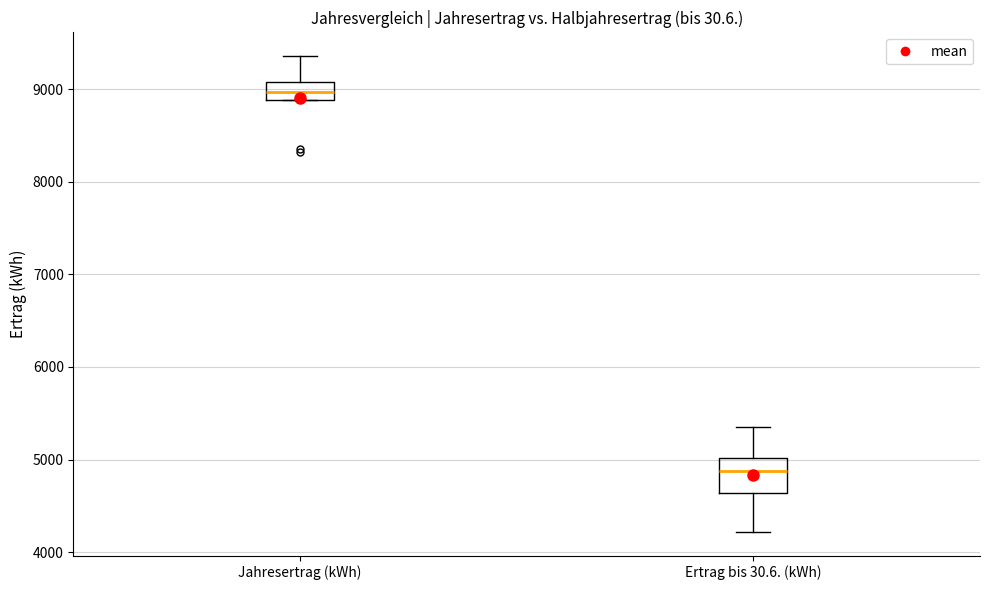

Reading left to right, transcribe this box plot: for each box, give where its median line is, the range the box spans, and where its two whiskers end, as read against the y-axis. The values are not printed on the chart, so give them approximately, as read against the axis.

Jahresertrag (kWh): median 9000, box 8900 to 9100, whiskers 8900 to 9400
Ertrag bis 30.6. (kWh): median 4900, box 4600 to 5000, whiskers 4200 to 5300